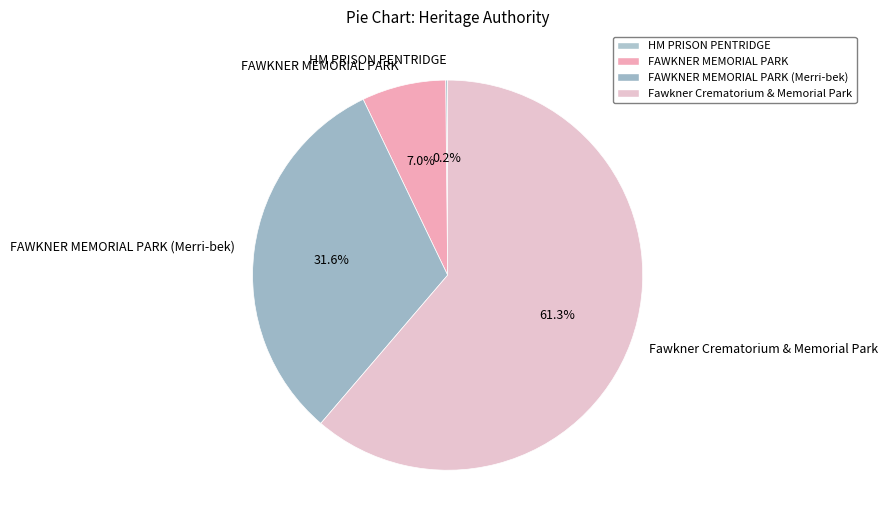

To the nearest percent, what is the average slice percentage?

25%